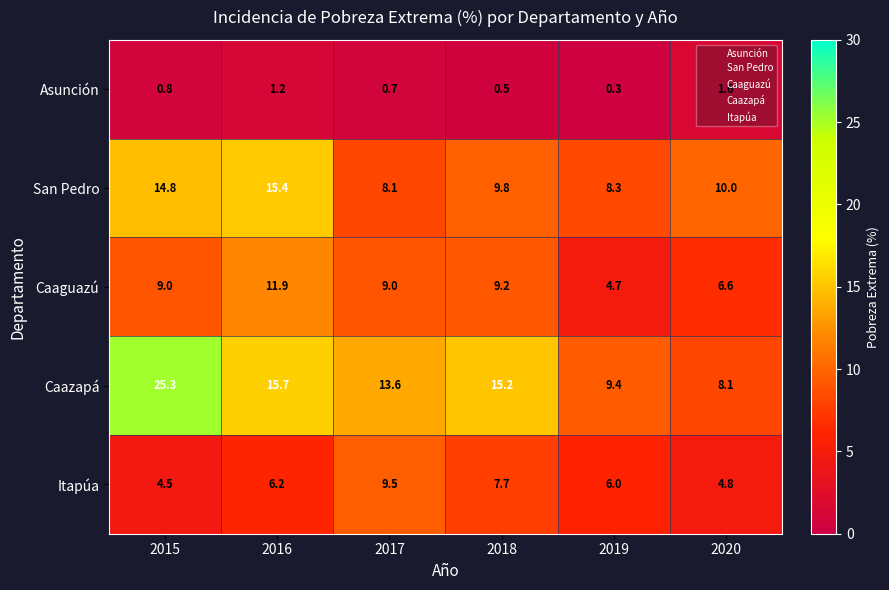

What is the maximum value shown in the chart?

25.3